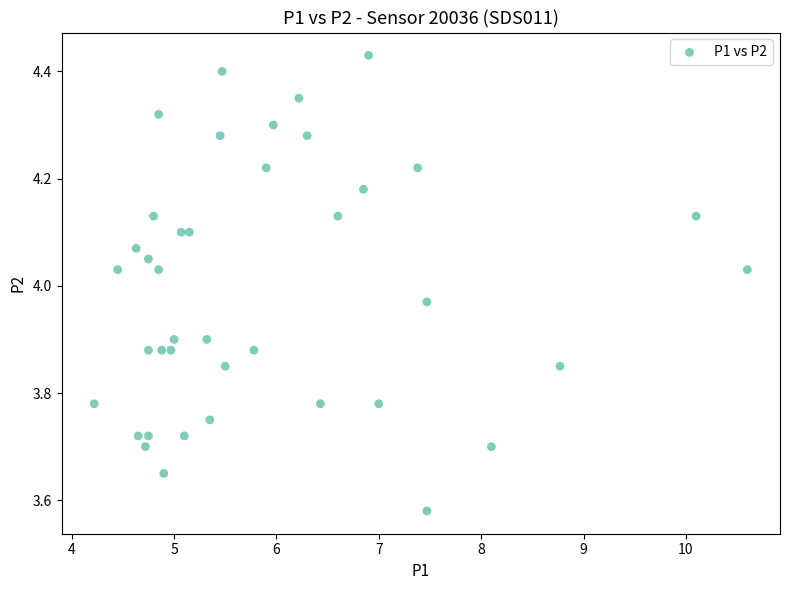

What is the range of X values (max minus min)?

6.4